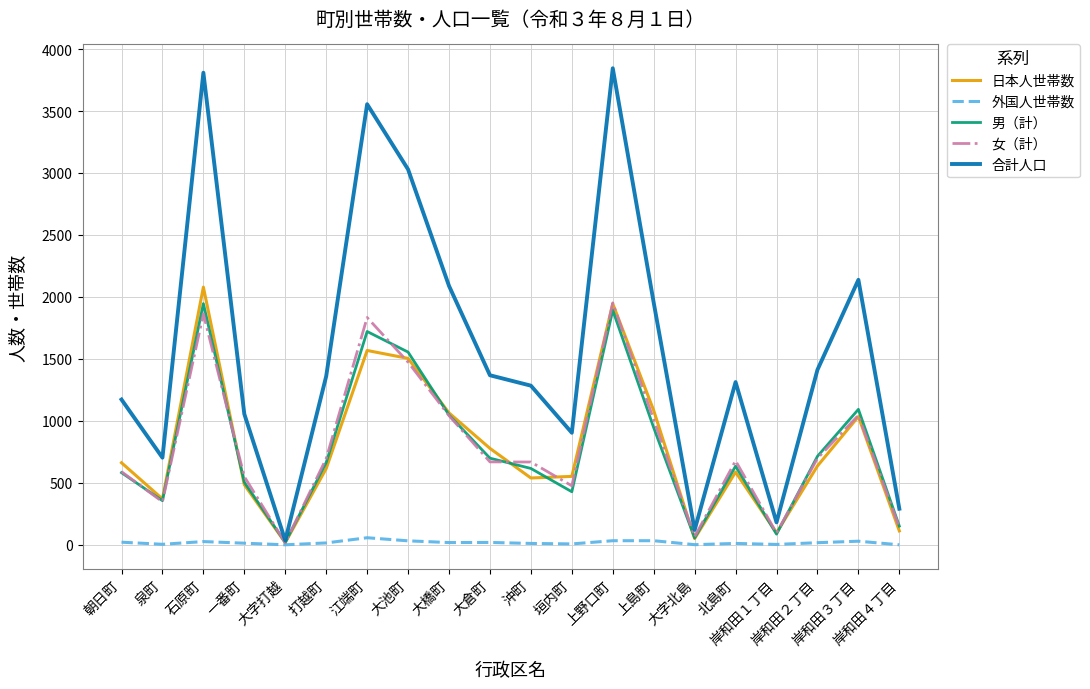

Which series has the widest spread of values?

合計人口